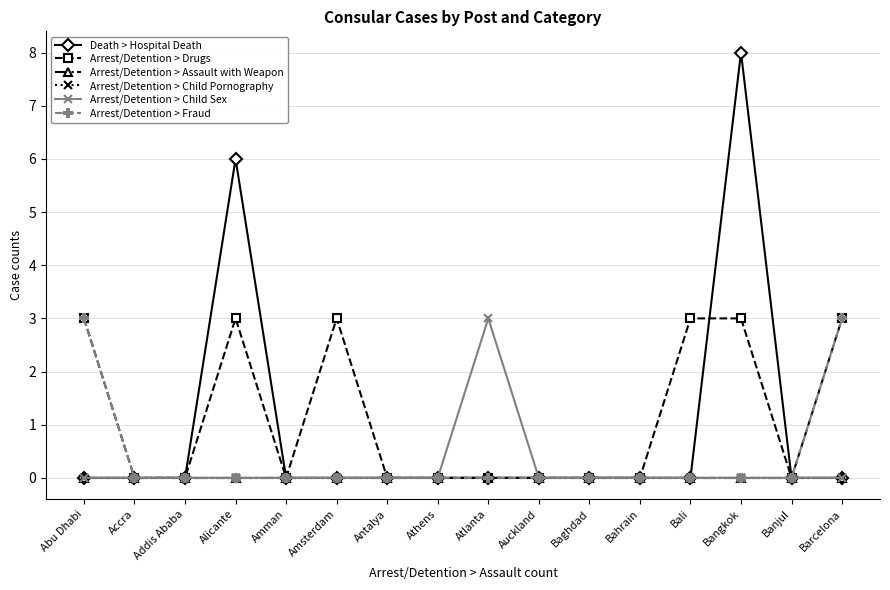

The value of Death > Hospital Death at Barcelona is 0. True or false?

True